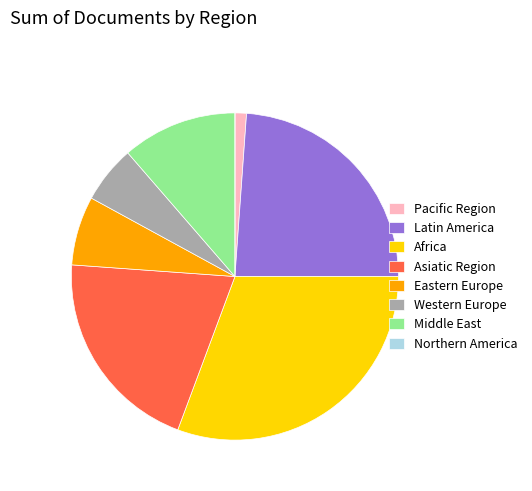

True or false: Latin America accounts for 24% of the total.

True